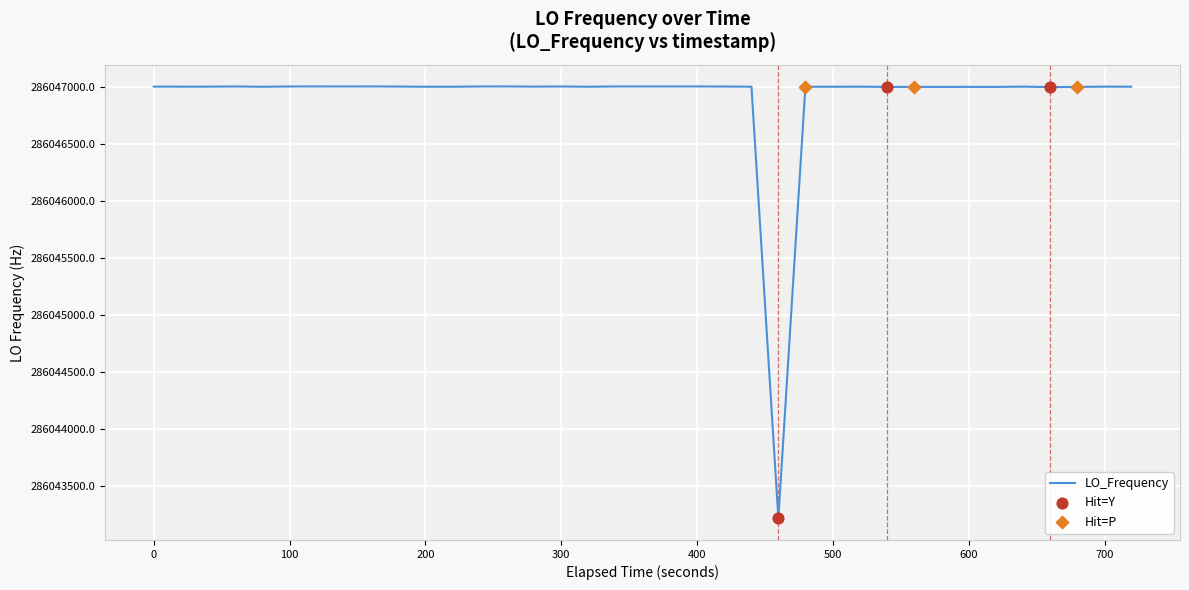

What is the difference between the maximum and minimum values?

3789.2